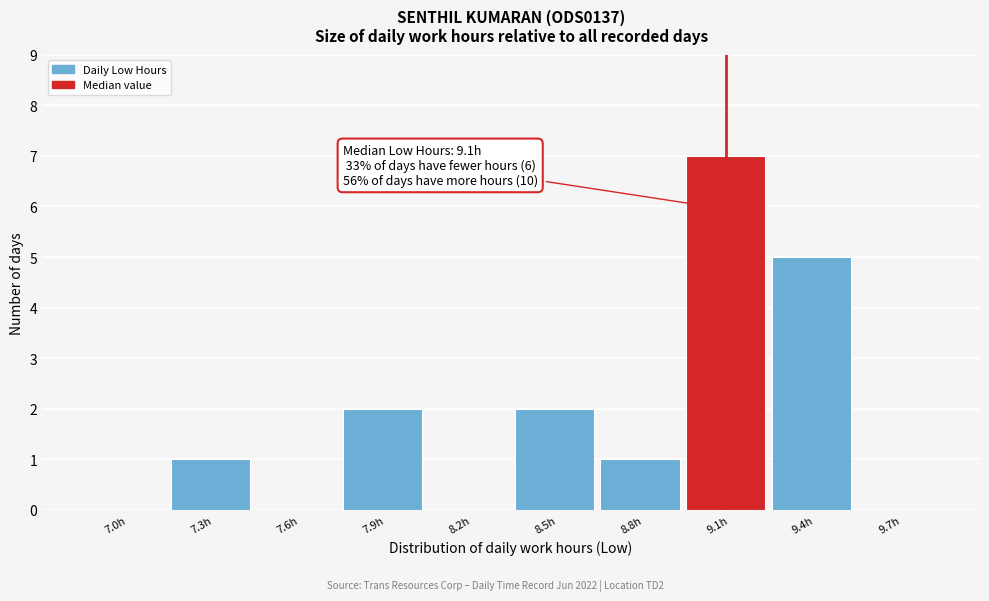

Reading right to left, list all the values displayed in this chart.

9.7h=0	9.4h=5	9.1h=7	8.8h=1	8.5h=2	8.2h=0	7.9h=2	7.6h=0	7.3h=1	7.0h=0